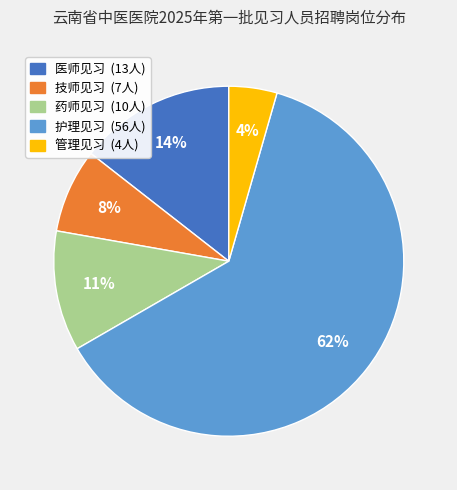

Which slice is the smallest?

管理见习